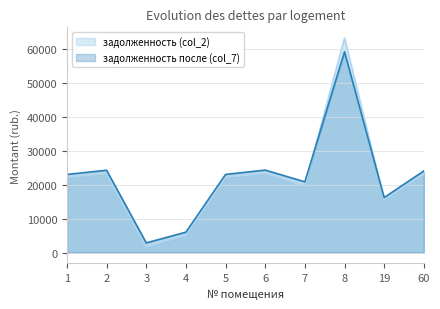

Where is the first local minimum for задолженность (col_2)?

3